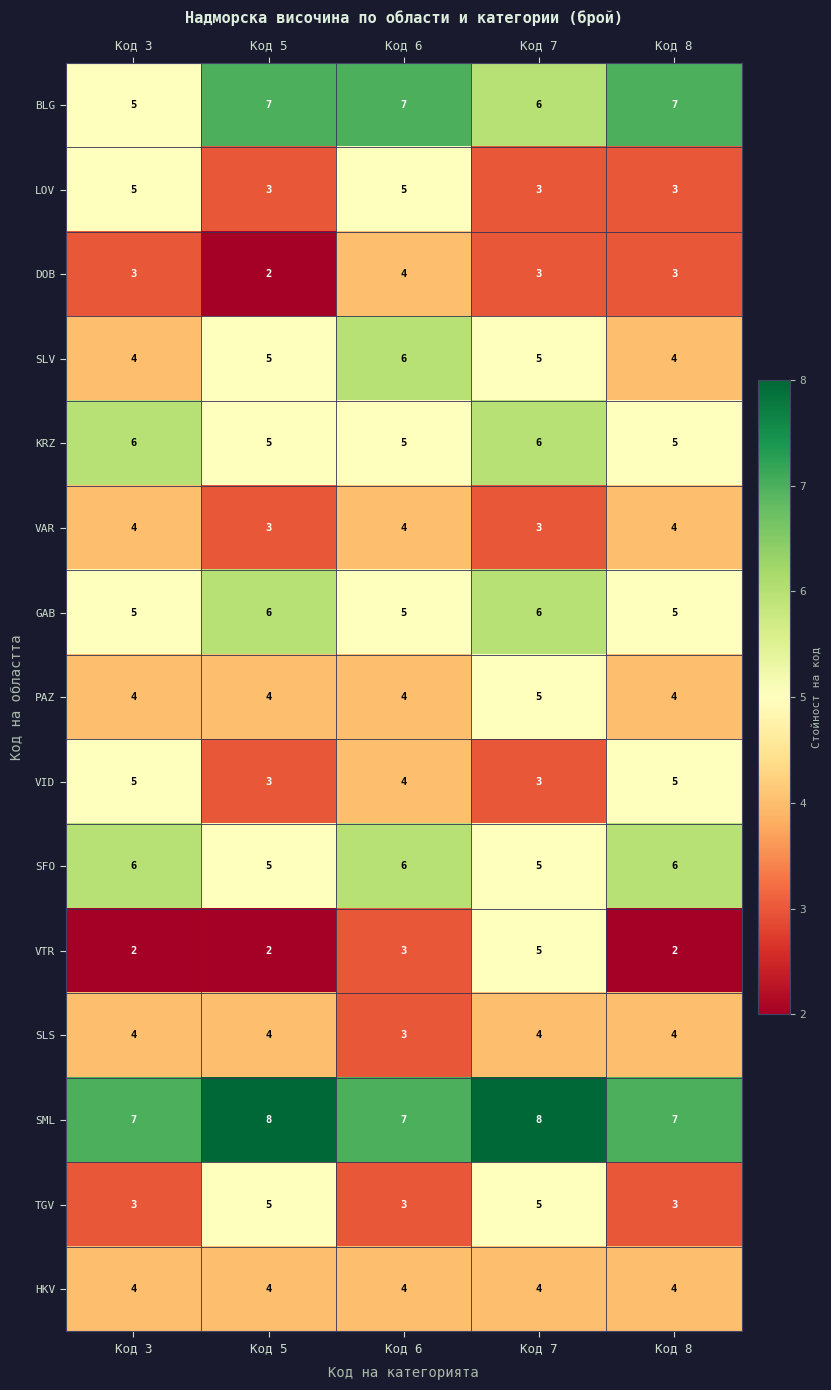

What is the sum of the SML values at Код 6 and Код 8?

14